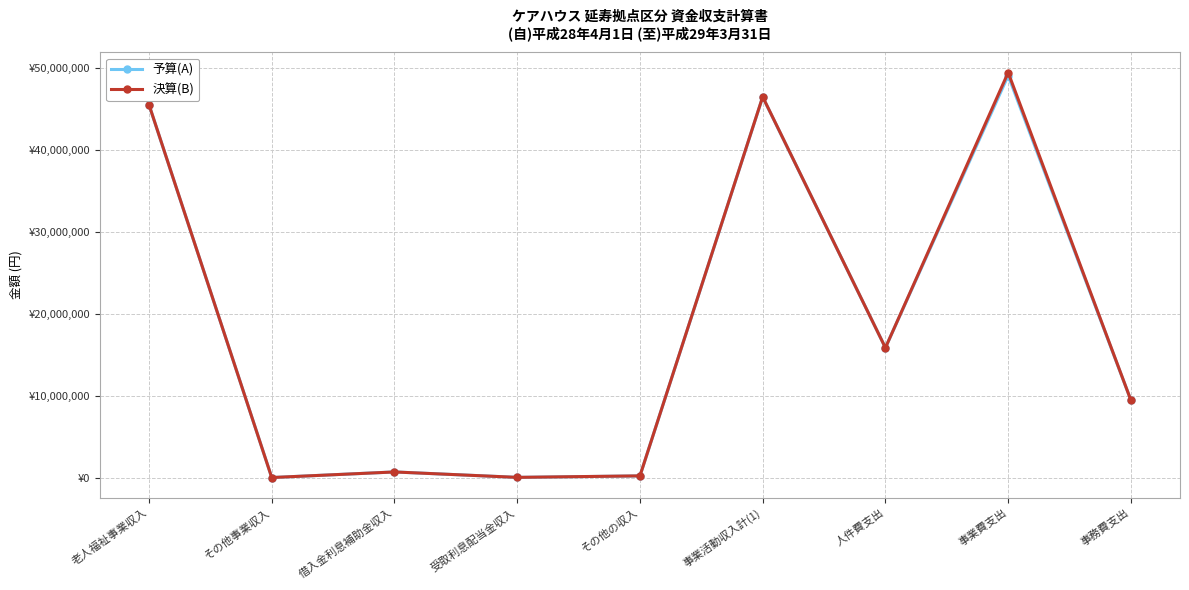

Reading left to right, what are all the values shown in this chart?

予算(A): 45470000	13000	695000	34000	210000	46422000	15844000	49038000	9442000
決算(B): 45492347	12210	695616	34158	217448	46451779	15841146	49415120	9441518